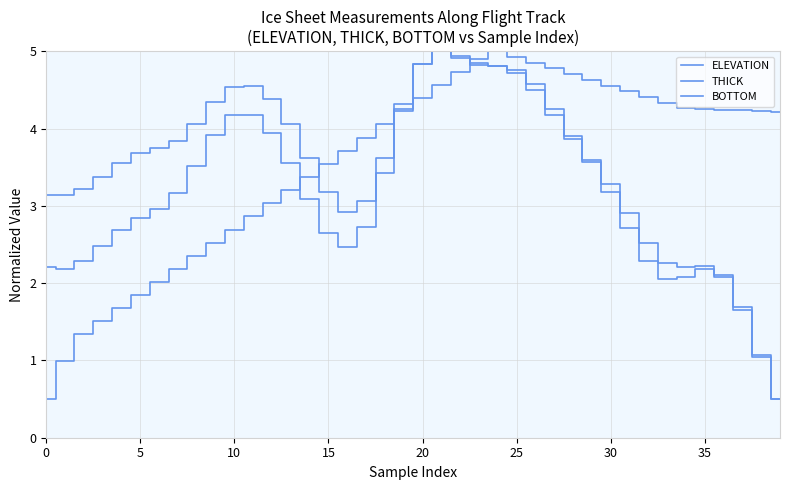

Is this an area chart (filled region under the line)?

No